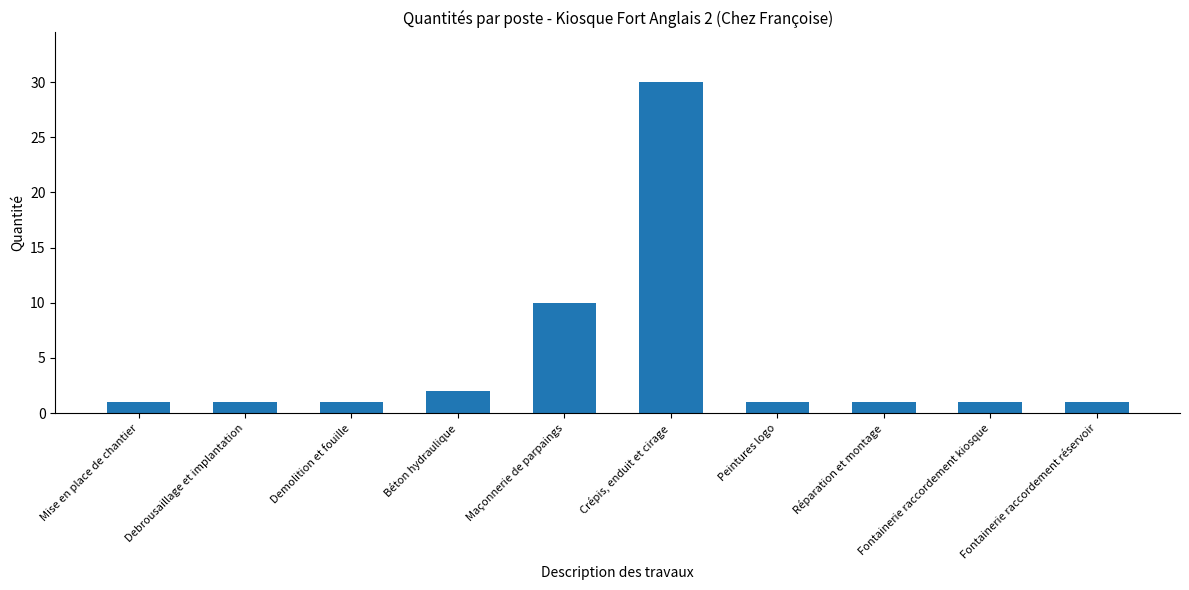

What is the ratio of the value at Debrousaillage et implantation to the value at Béton hydraulique?

0.5